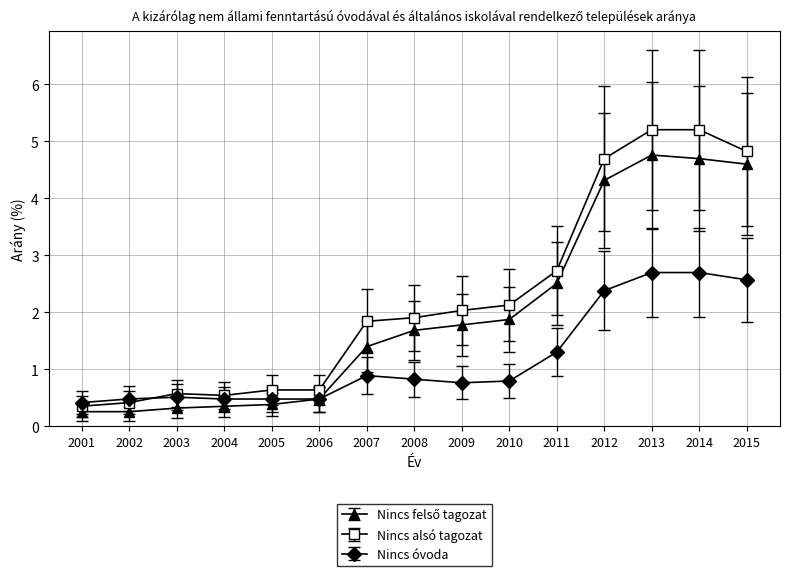

Which series has the widest spread of values?

Nincs alsó tagozat